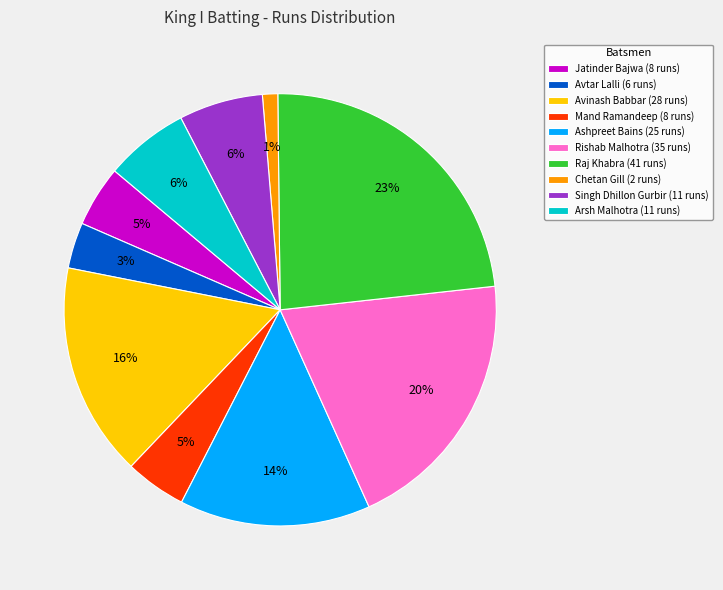

What percentage is the Ashpreet Bains (25 runs) slice, to the nearest percent?

14%